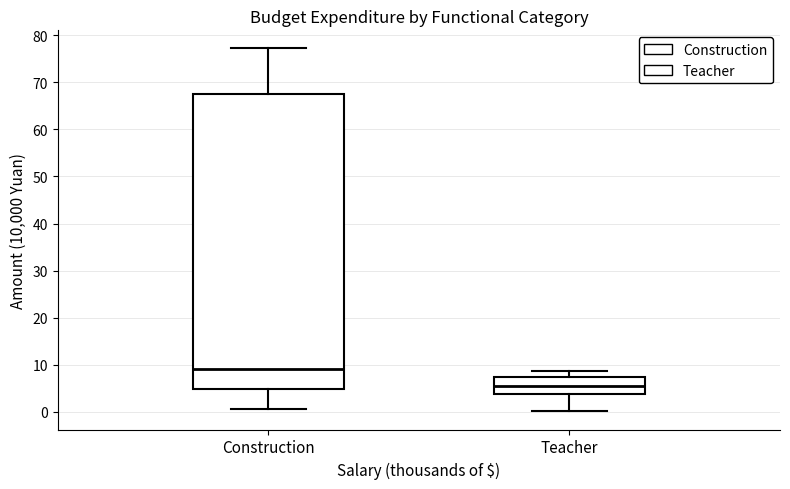

Which box is the tallest, from its lower edge to its upper edge?

Construction